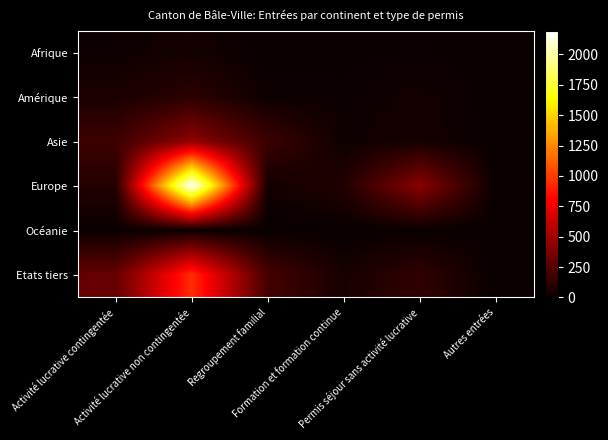

Rank the series at Permis séjour sans activité lucrative from highest to lowest value.

Europe, Etats tiers, Asie, Amérique, Afrique, Océanie